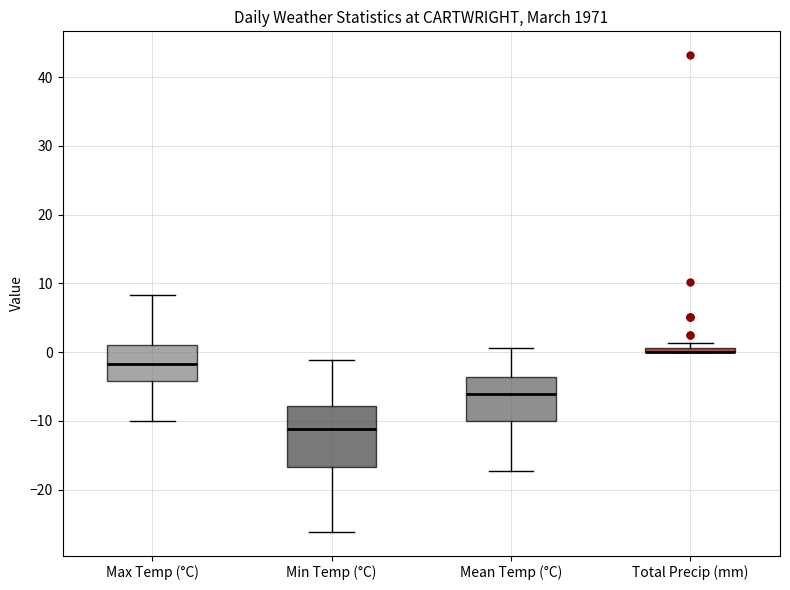

Comparing the boxes themselves (not the whiskers), which one is the tallest?

Min Temp (°C)